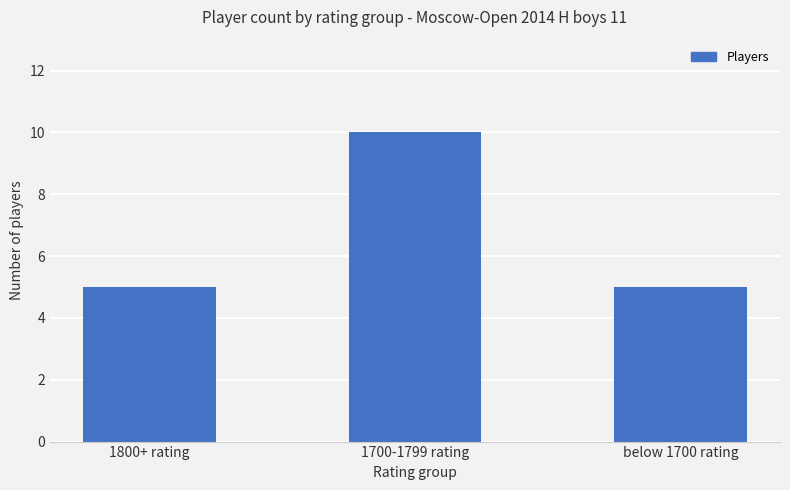

Reading right to left, list all the values displayed in this chart.

below 1700 rating=5	1700-1799 rating=10	1800+ rating=5